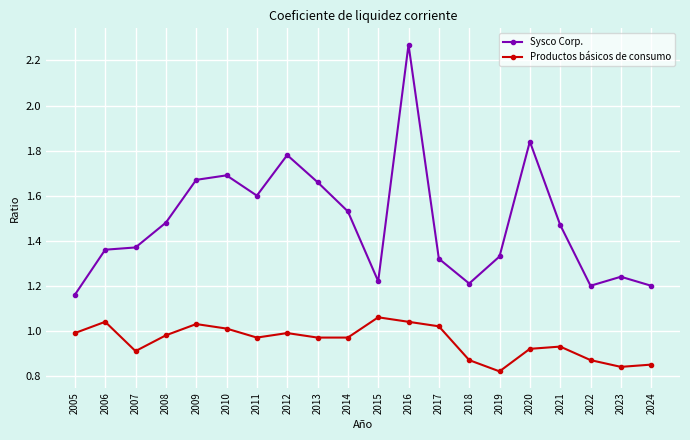

What is the sum of all Sysco Corp. values?

29.6